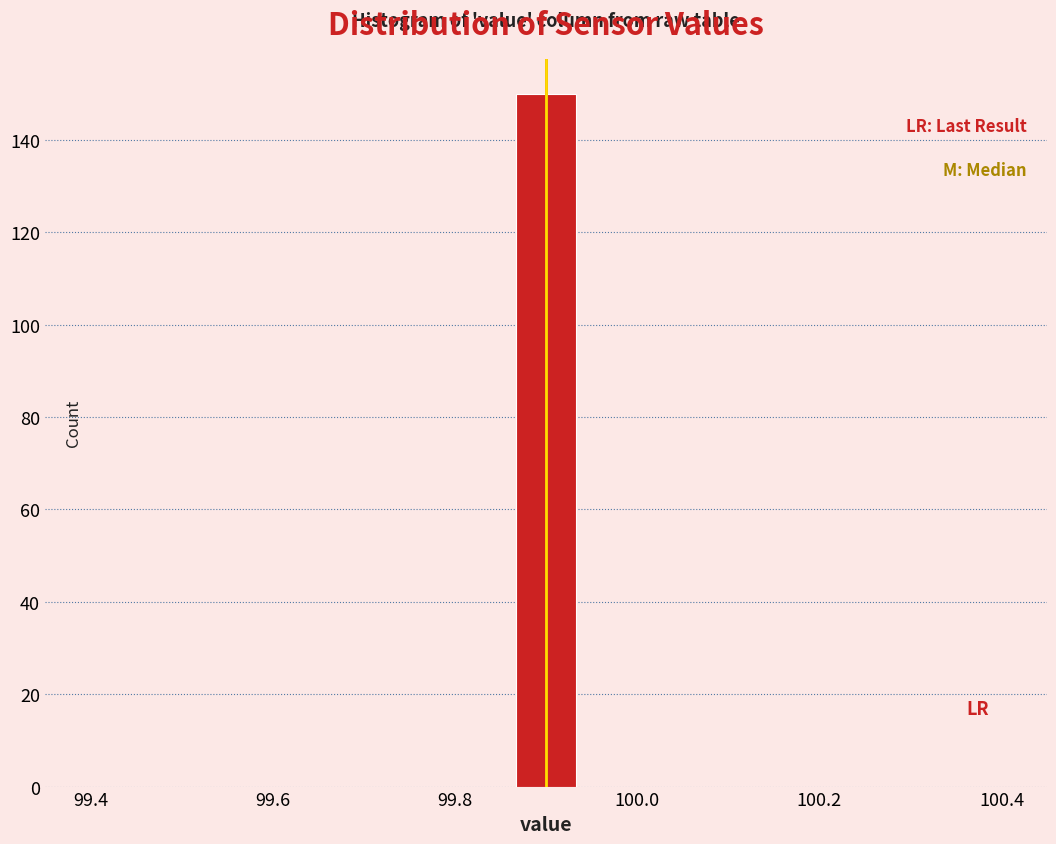

Around what value on the x-axis is the tallest bar? Give the approximate position of its centre, as read against the axis.

99.90